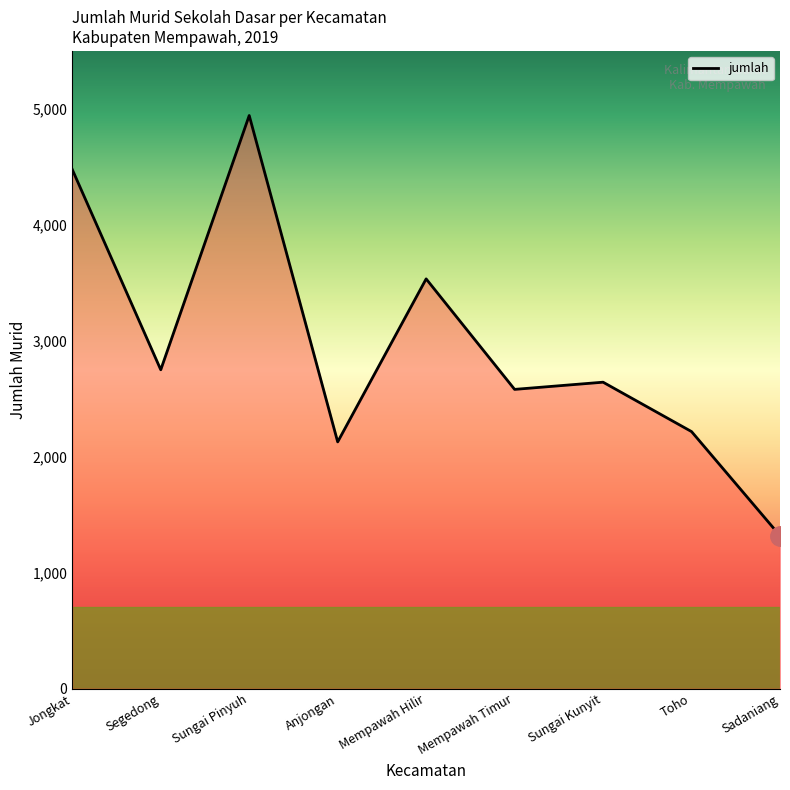

What is the smallest value displayed?

1319